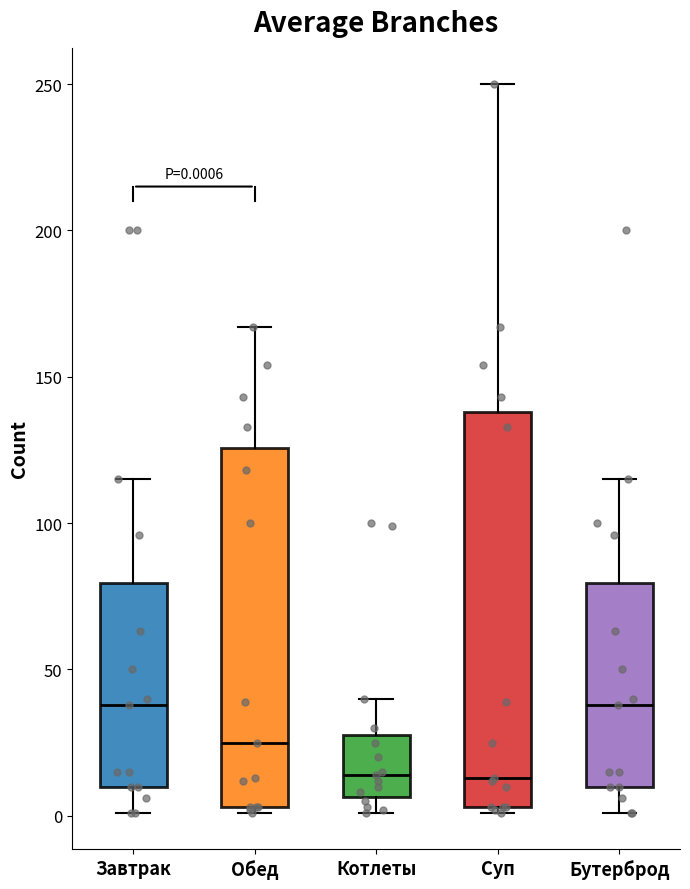

Comparing the boxes themselves (not the whiskers), which one is the tallest?

Суп